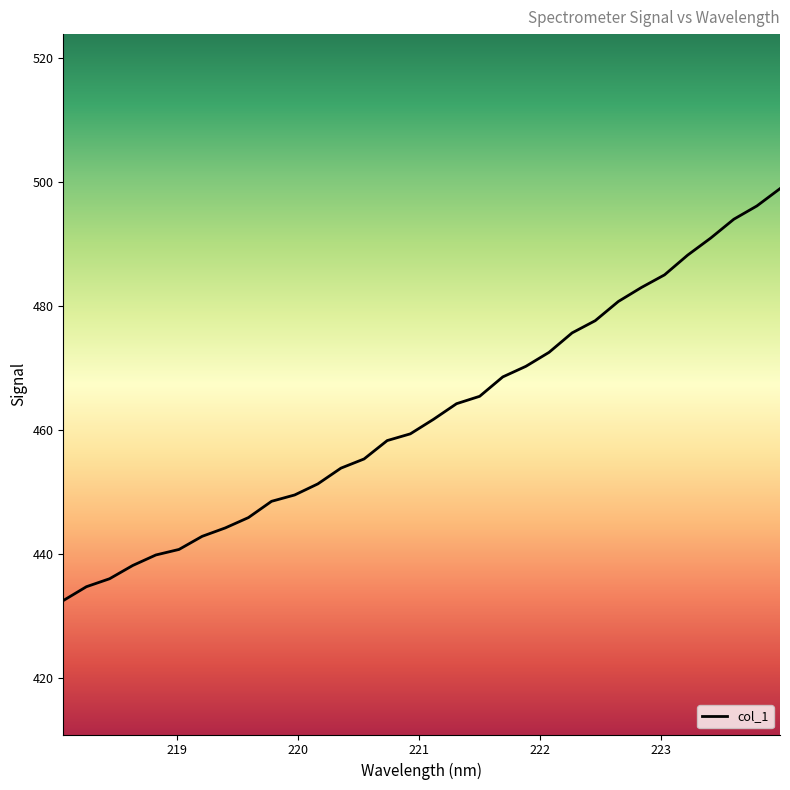

Reading left to right, extract all data points from this chart.

432.5	434.7	436.0	438.1	439.8	440.7	442.8	444.2	445.9	448.5	449.5	451.3	453.9	455.3	458.3	459.4	461.7	464.3	465.5	468.6	470.3	472.5	475.7	477.7	480.8	483.0	485.1	488.2	491.0	494.0	496.2	499.0